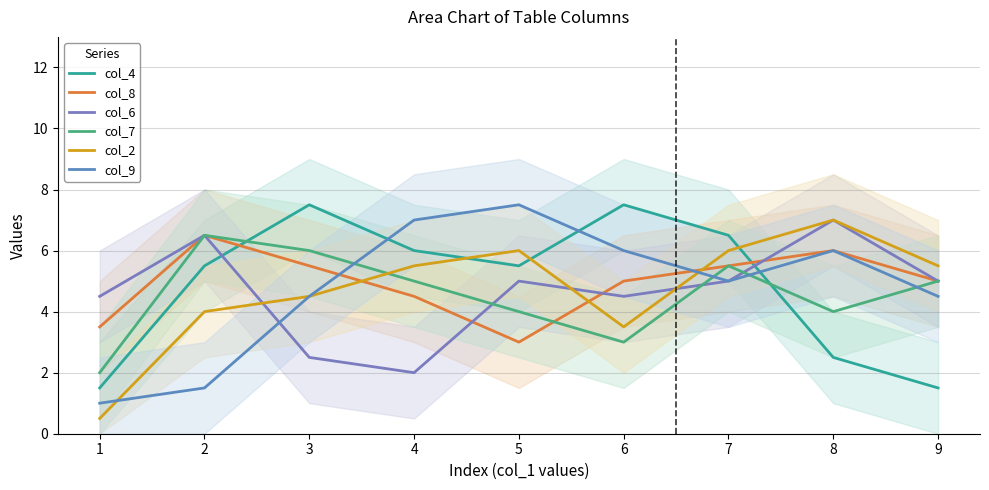

What are all the series names shown in the legend?

col_4, col_8, col_6, col_7, col_2, col_9